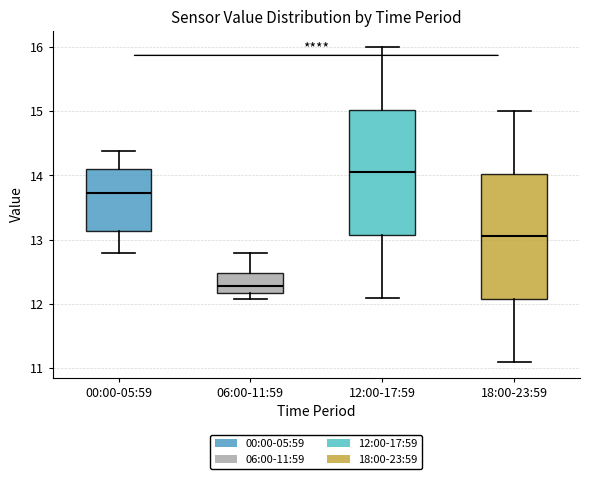

Where does the median line of the box for 06:00-11:59 sit on the y-axis? The values are not printed on the chart, so give them approximately, as read against the axis.

12.3